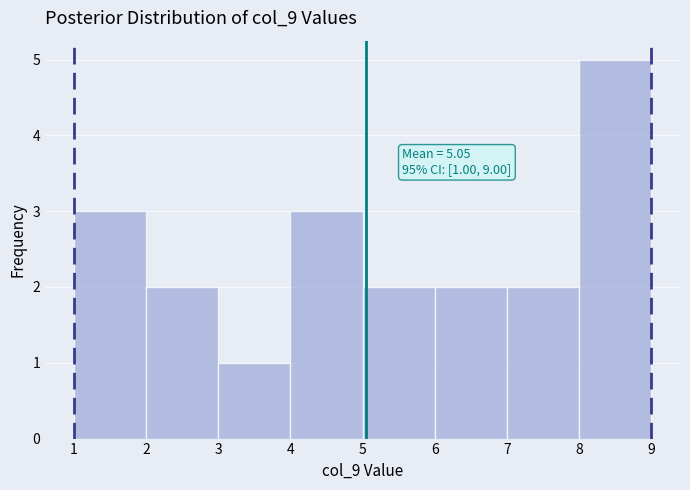

Which range on the x-axis has the tallest bar?

8 to 9